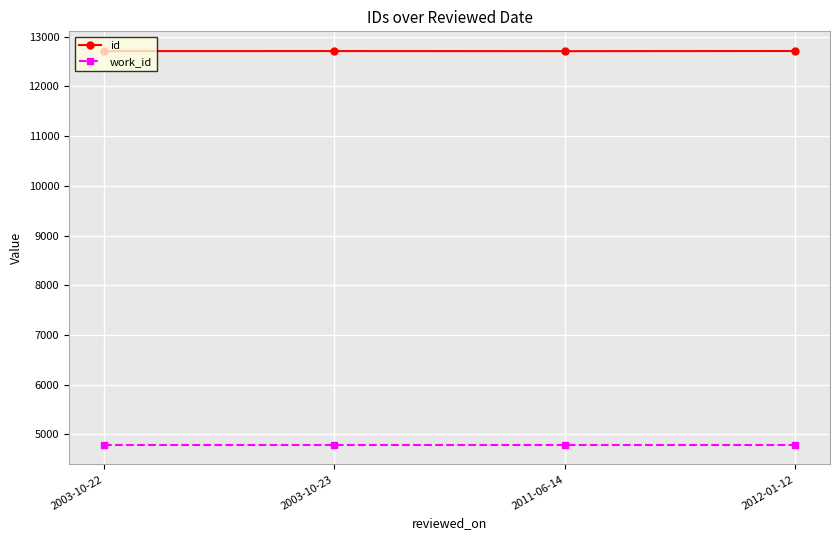

At how many categories does at least one series exceed 9913?

4